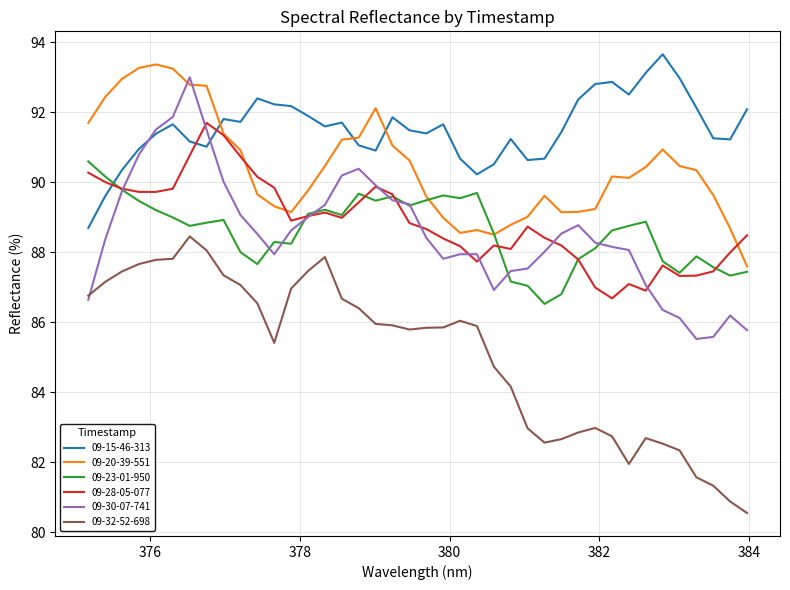

What is the lowest value of the 09-20-39-551 series?

87.6